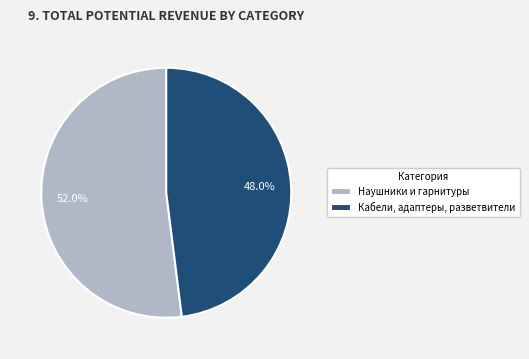

True or false: Кабели, адаптеры, разветвители accounts for 48% of the total.

True